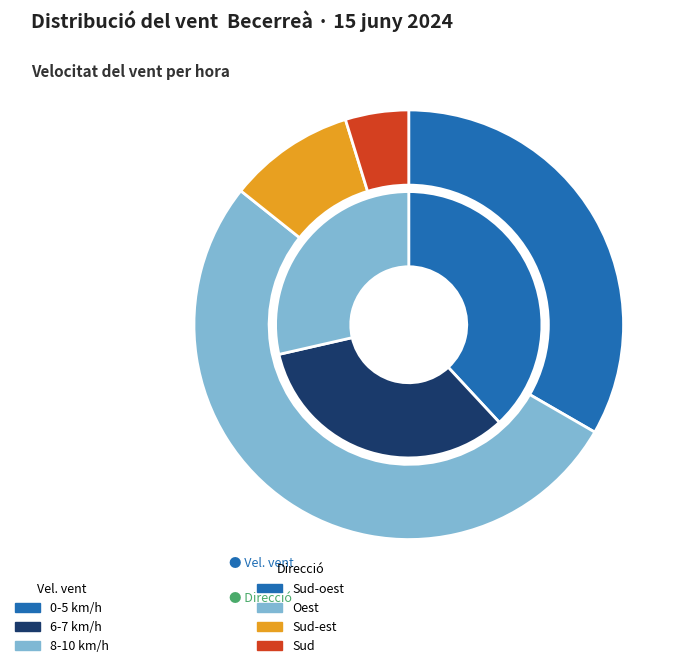

Is there any slice that represents more than half of the pie?

No